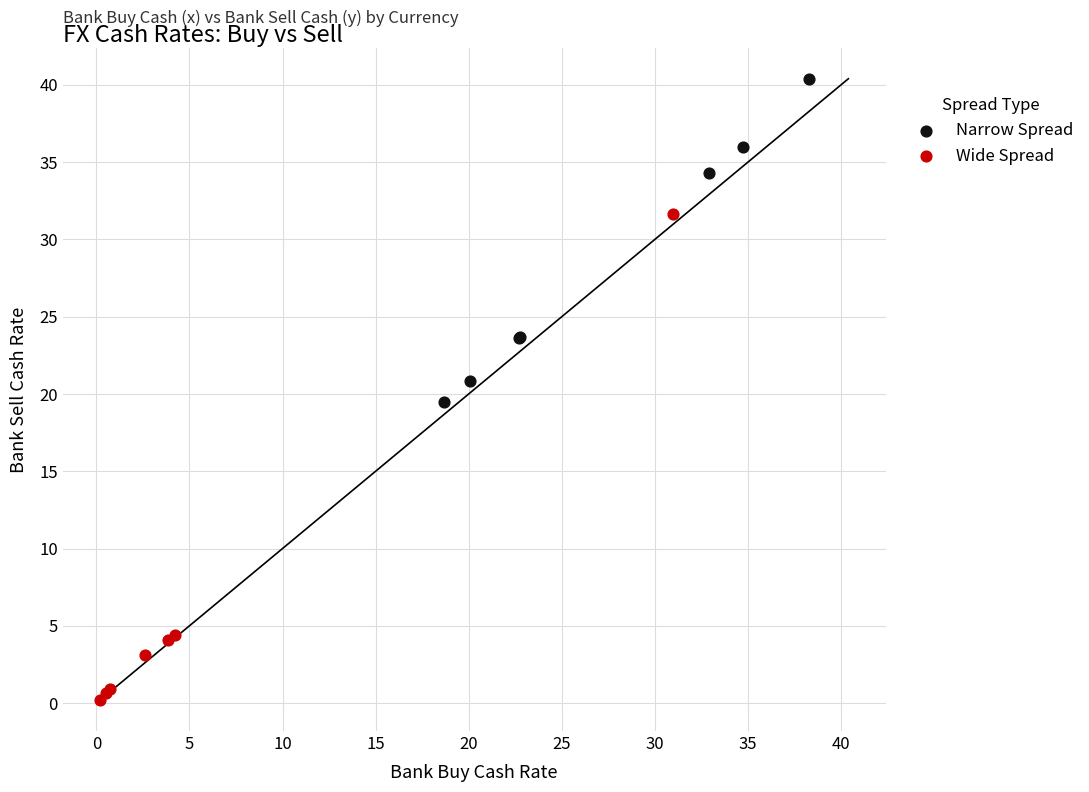

Which series has the widest spread of Y values?

Wide Spread